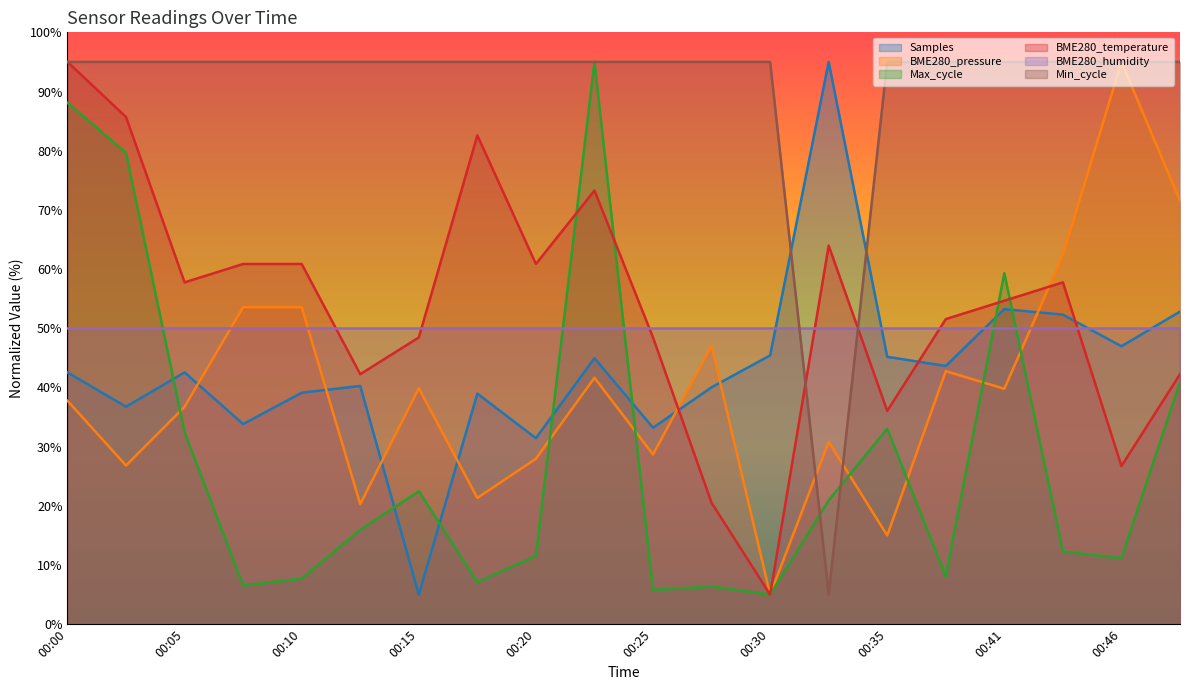

Where is the first local maximum for Samples?

00:05